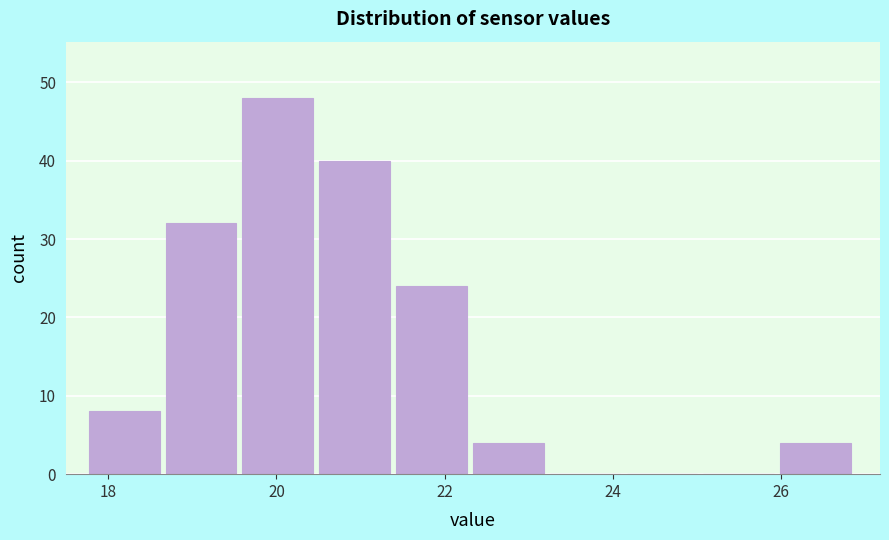

What is the height of the bar covering 20.6 to 21.4 on the x-axis? Neither the bar edges nor the heights are printed on the chart, so give them approximately, as read against the axes.

40